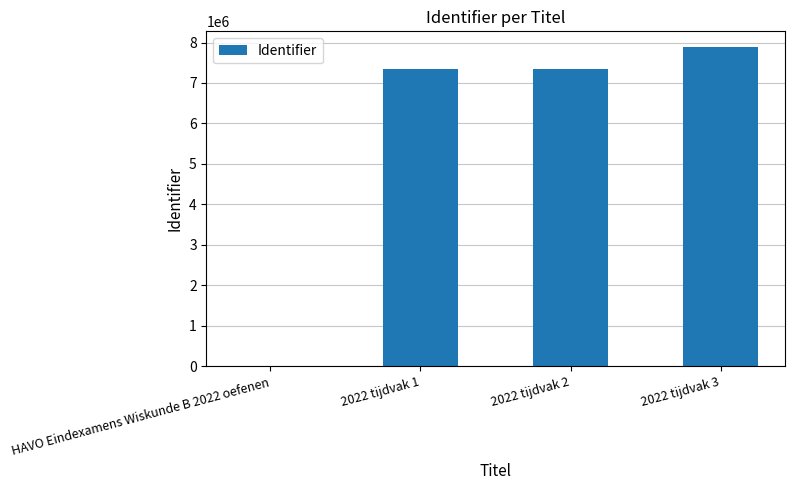

How many values are above zero?

3